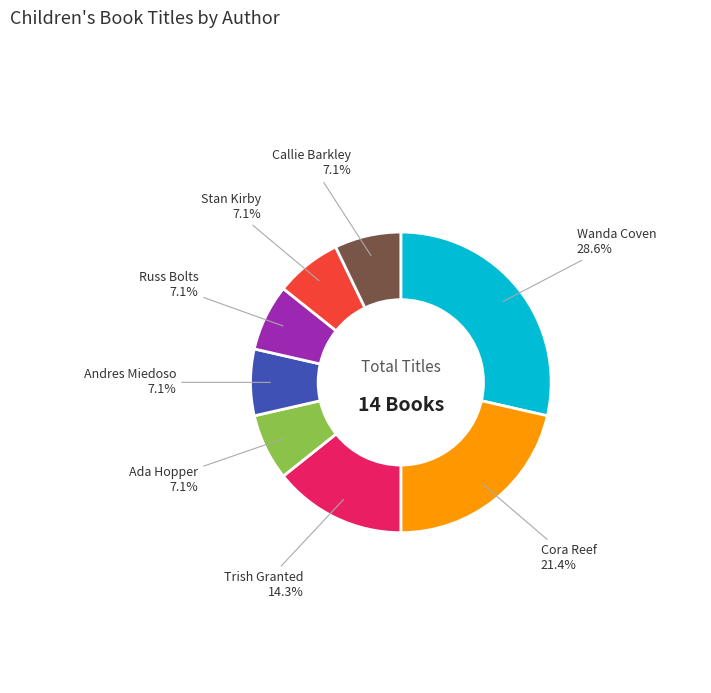

Is there any slice that represents more than half of the pie?

No